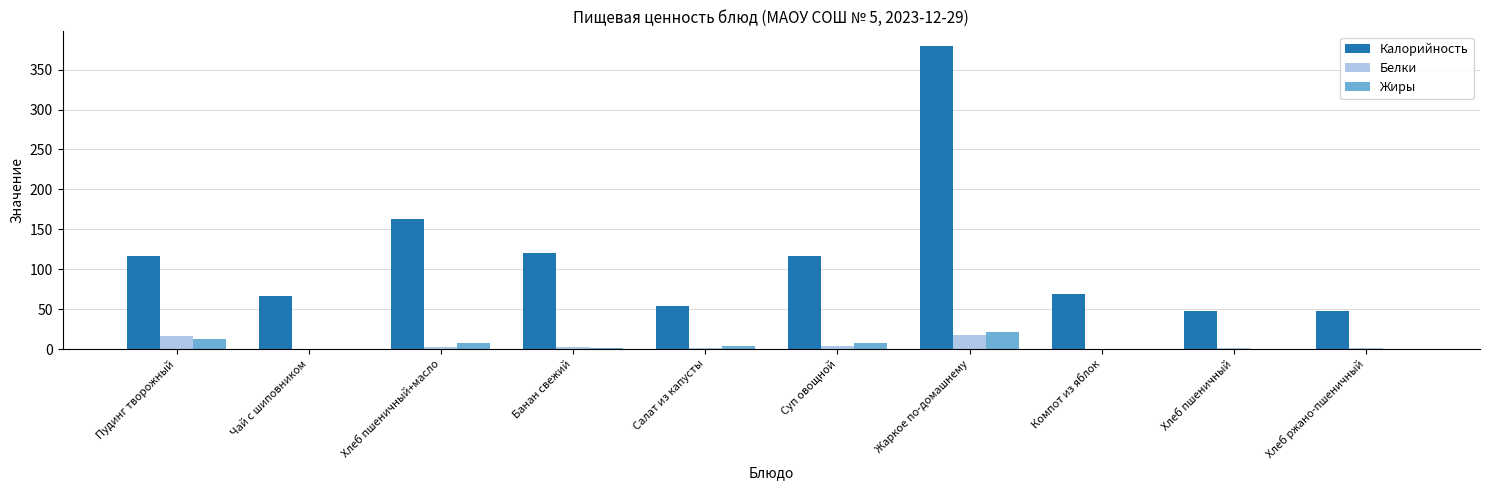

What is the greatest value displayed?

379